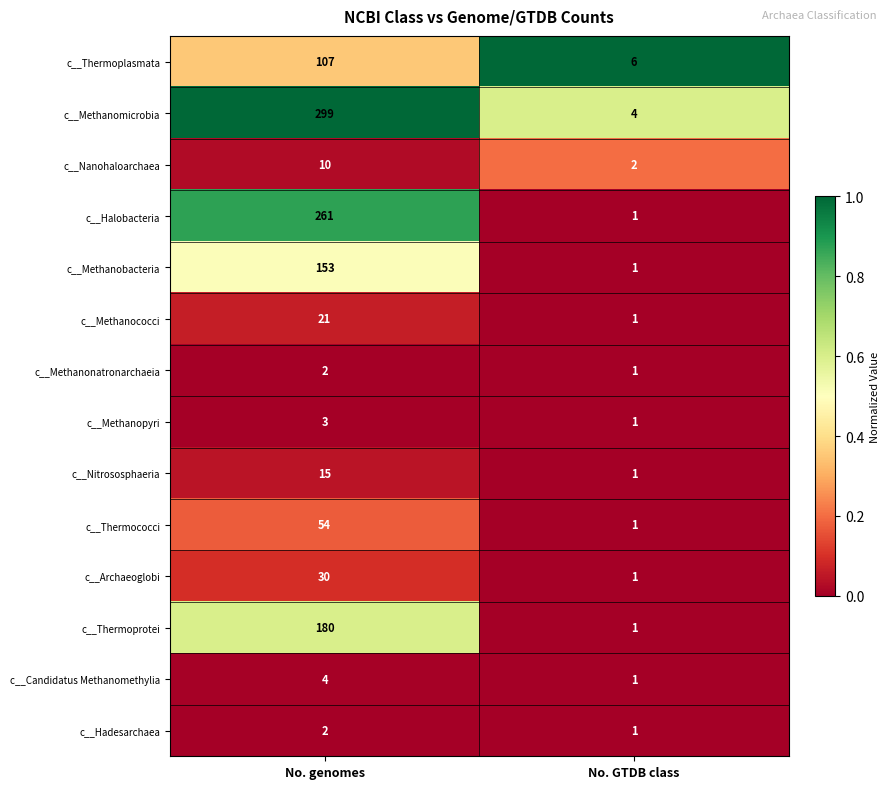

The c__Methanomicrobia series shows 207 at No. genomes. True or false?

False